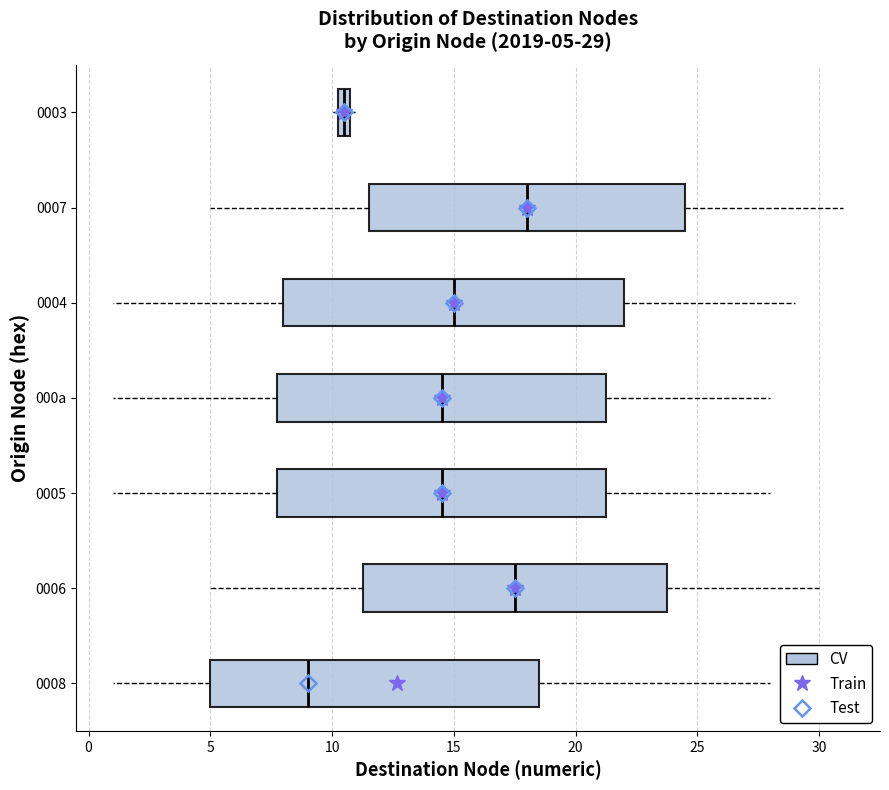

Which box has the furthest to the right median line?

0007